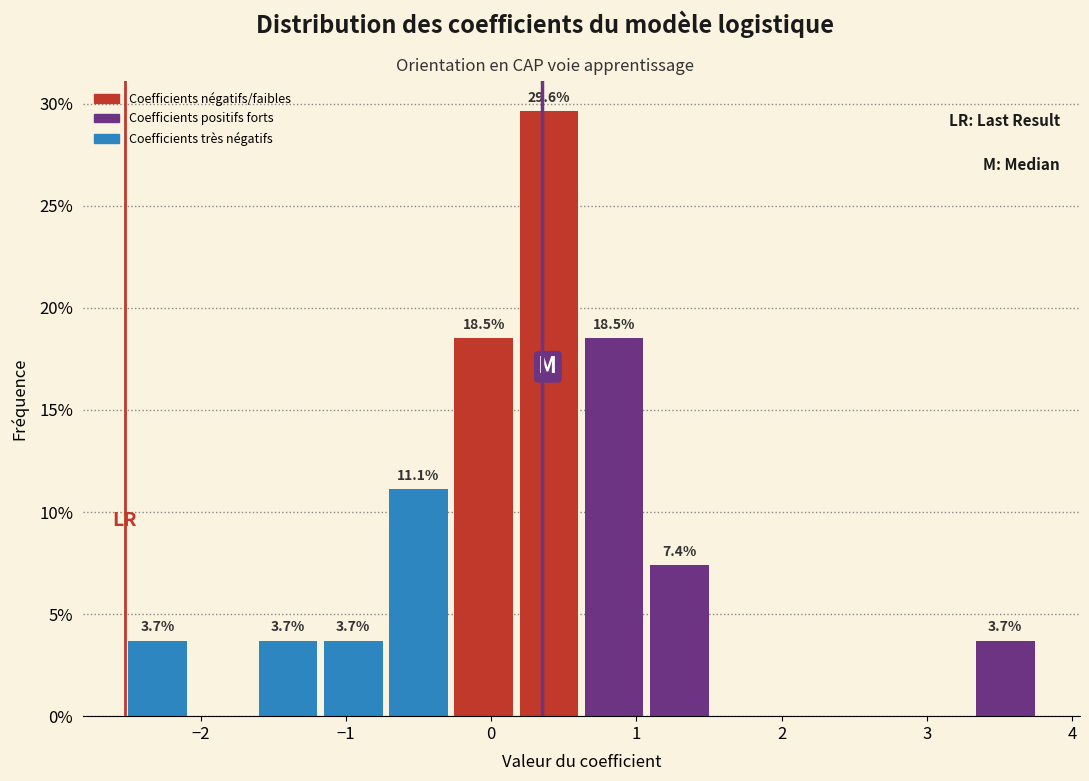

Which range on the x-axis has the tallest bar?

0.2 to 0.6